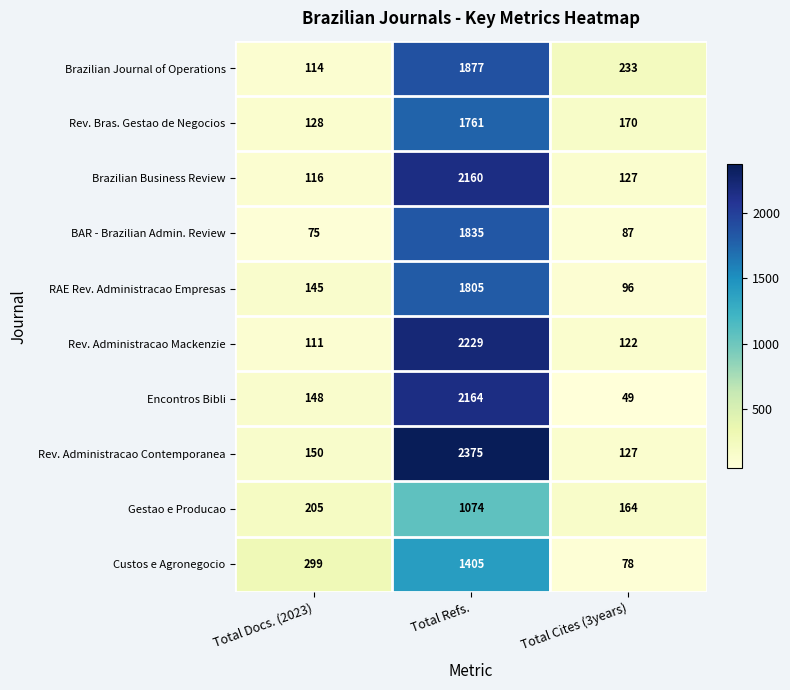

What is the sum of all Brazilian Journal of Operations values?

2224